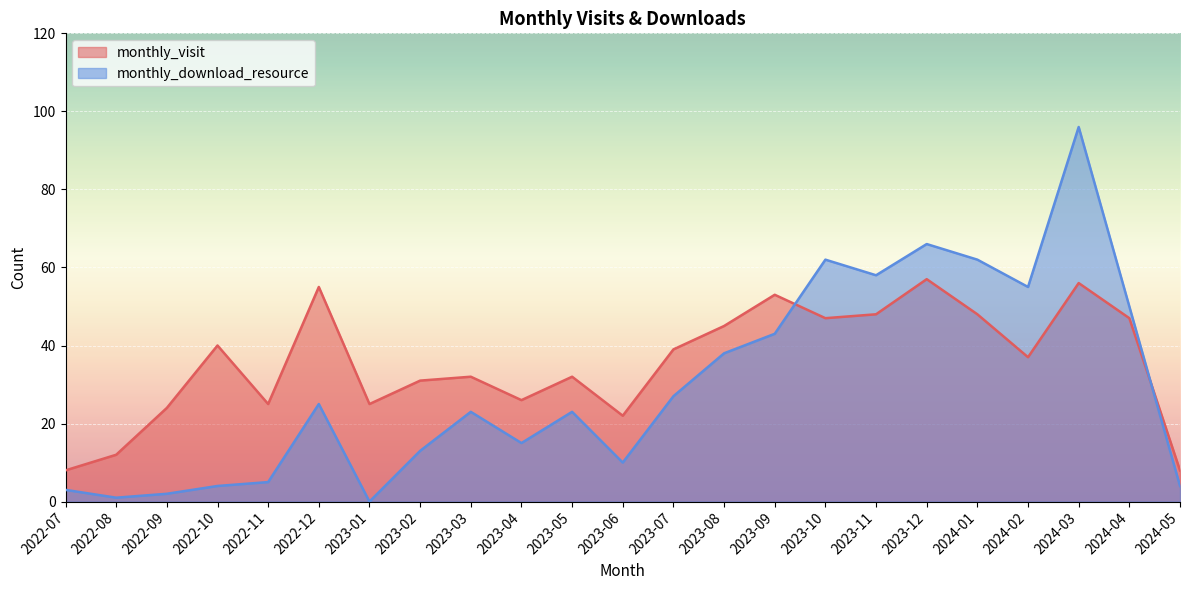

True or false: monthly_visit and monthly_download_resource intersect in this chart.

True